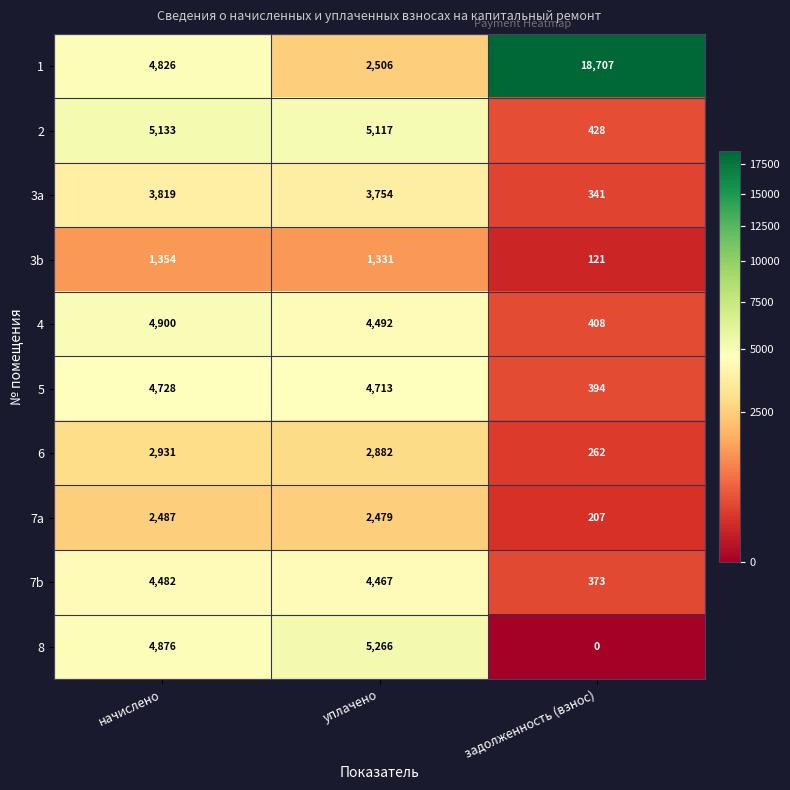

Is it true that 3b equals 1354 at начислено?

True